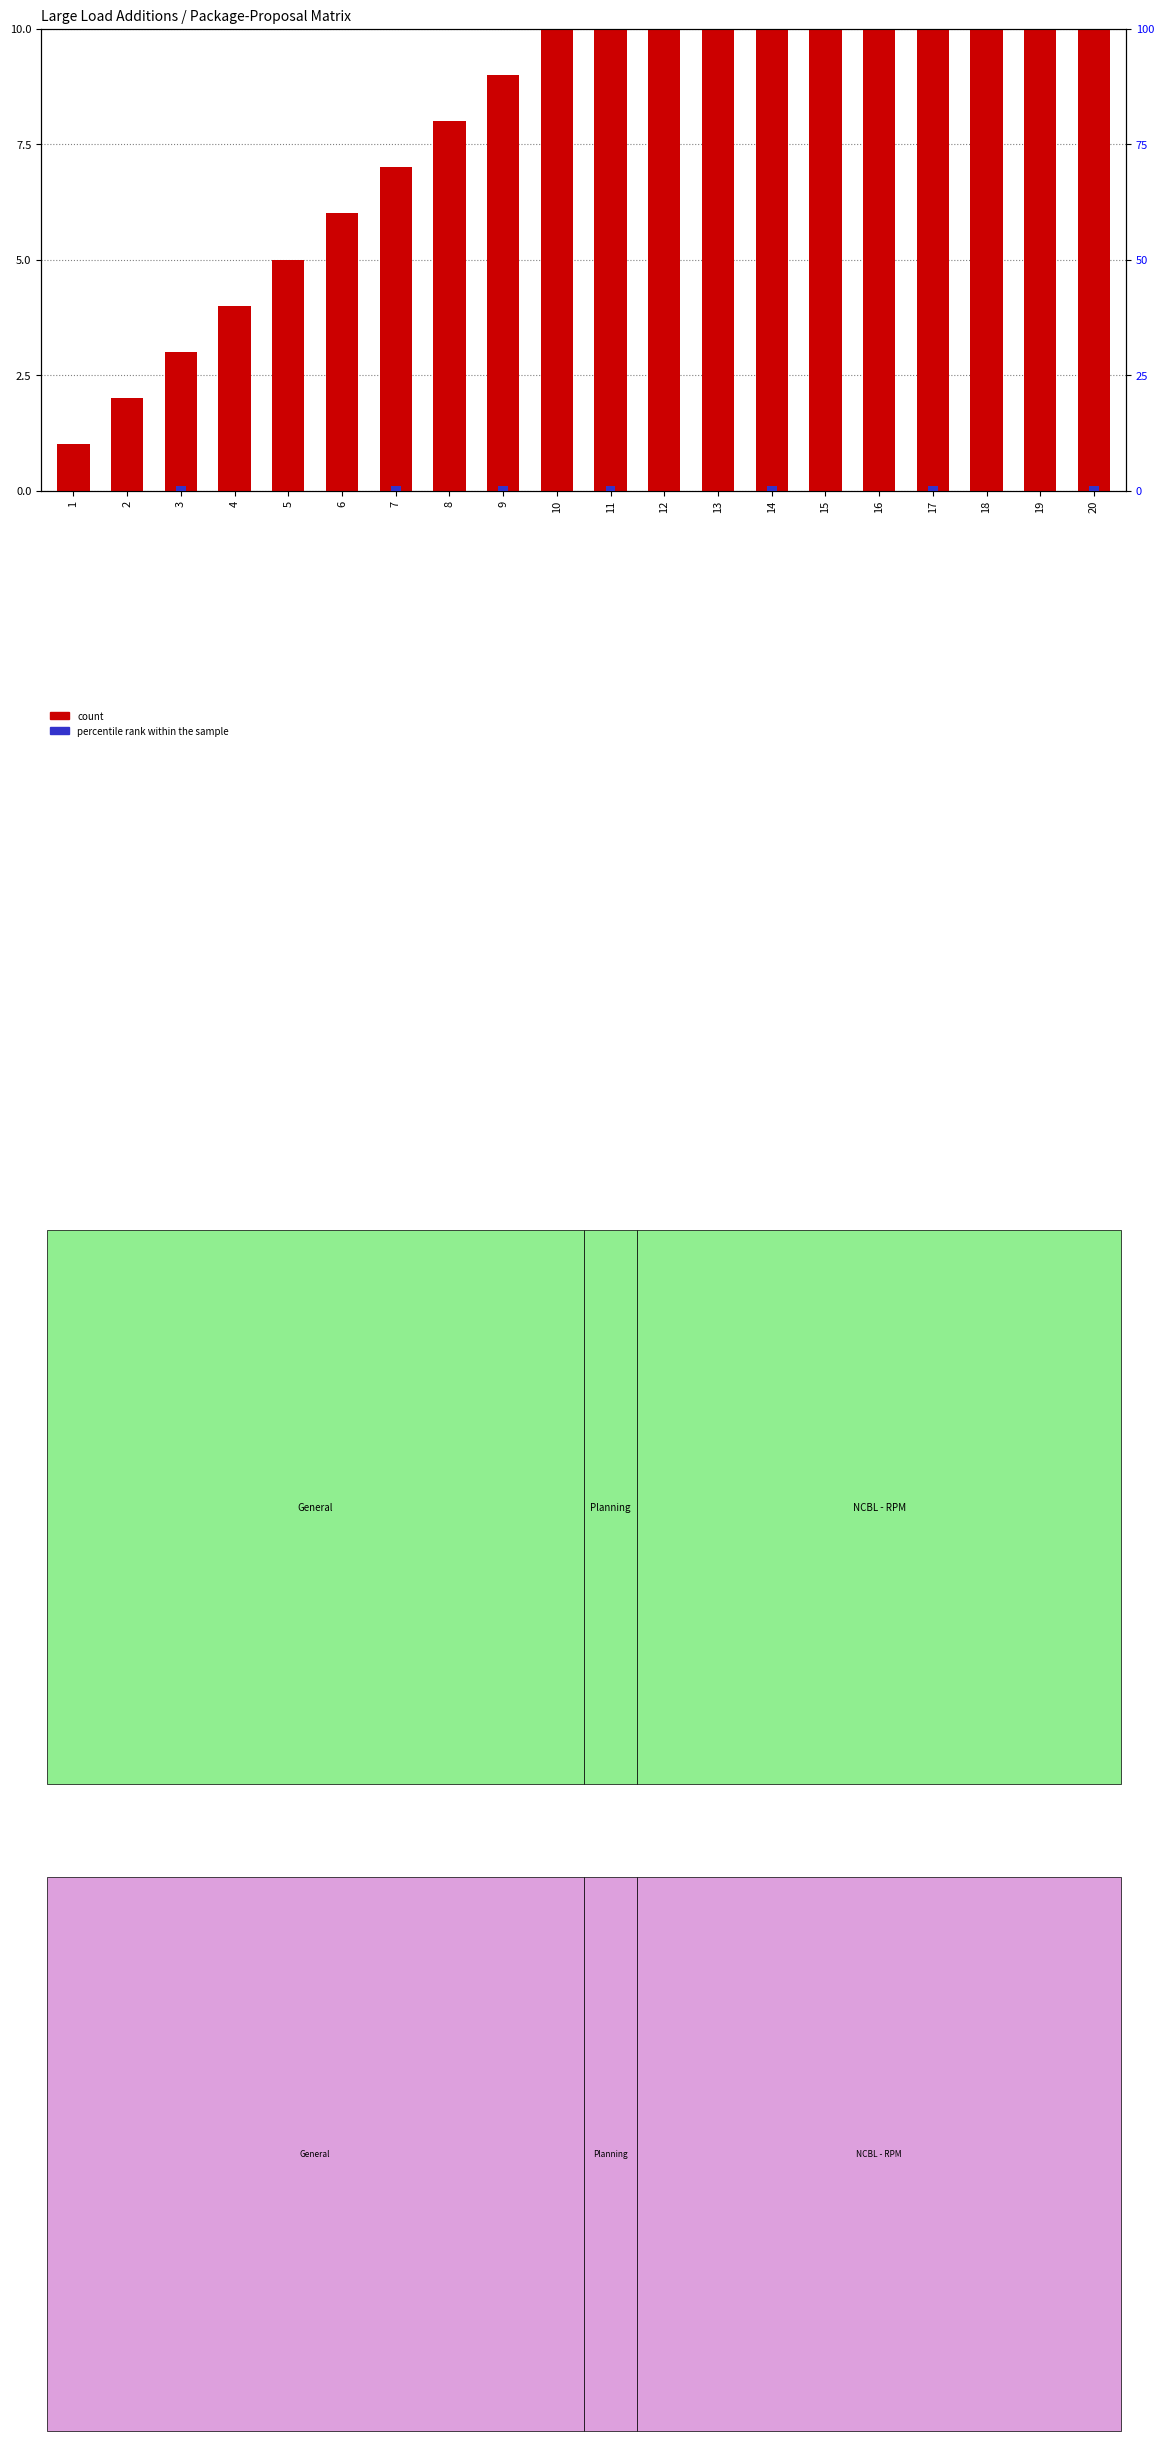

What is the difference between the highest and lowest values at 18?

18